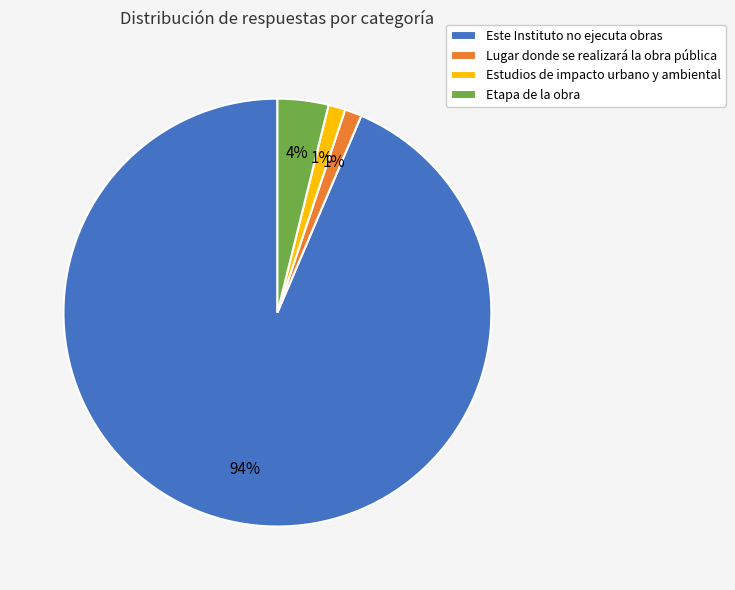

What is the majority slice?

Este Instituto no ejecuta obras